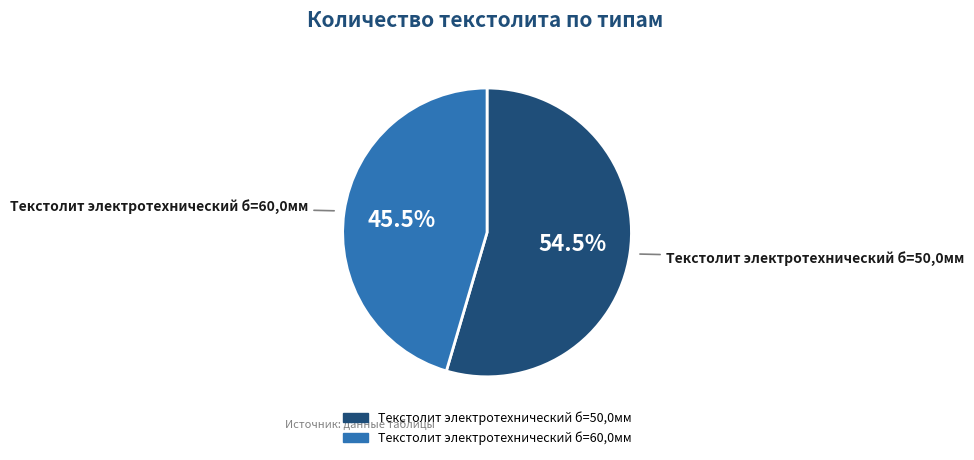

Count the number of slices in the pie.

2